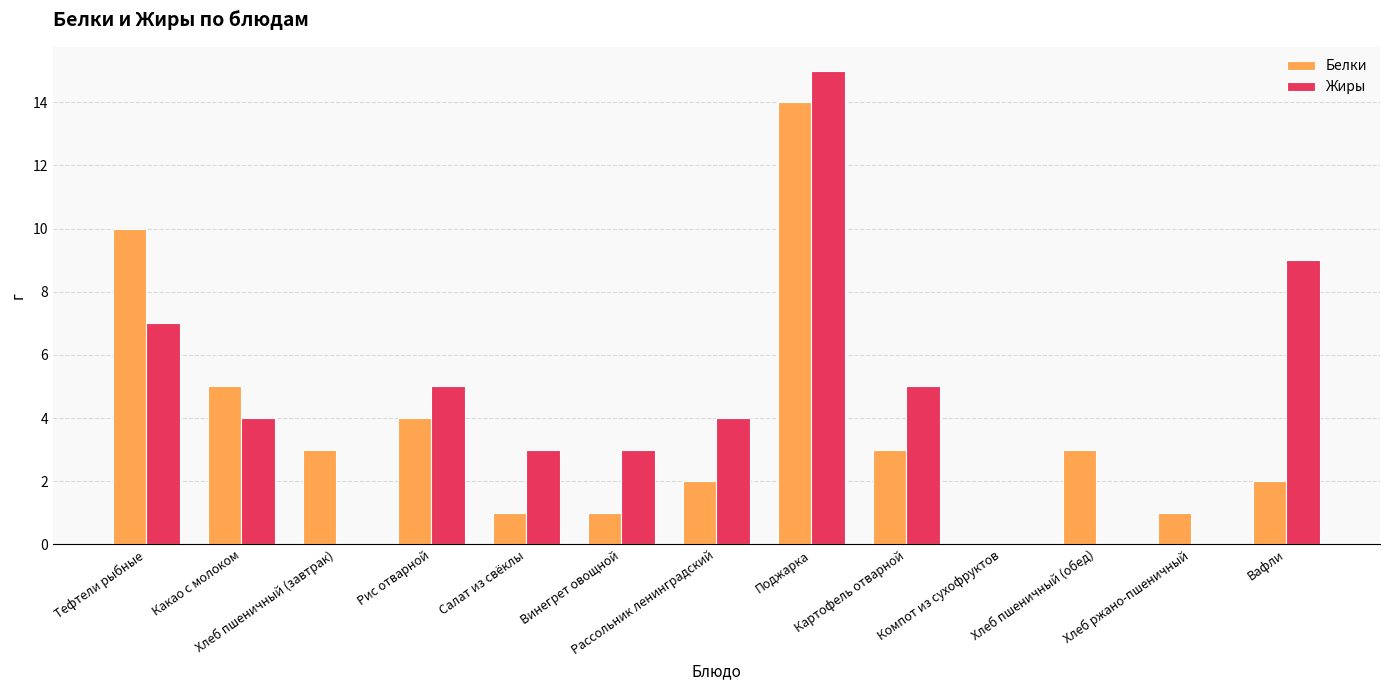

What is the highest value of the Жиры series?

15